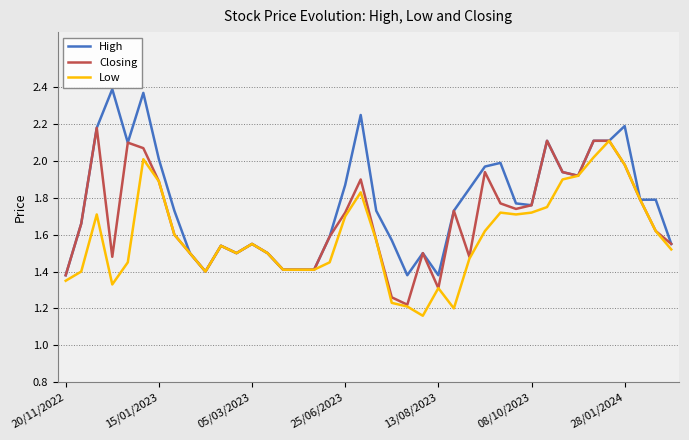

Which series has the largest total across all categories?

High